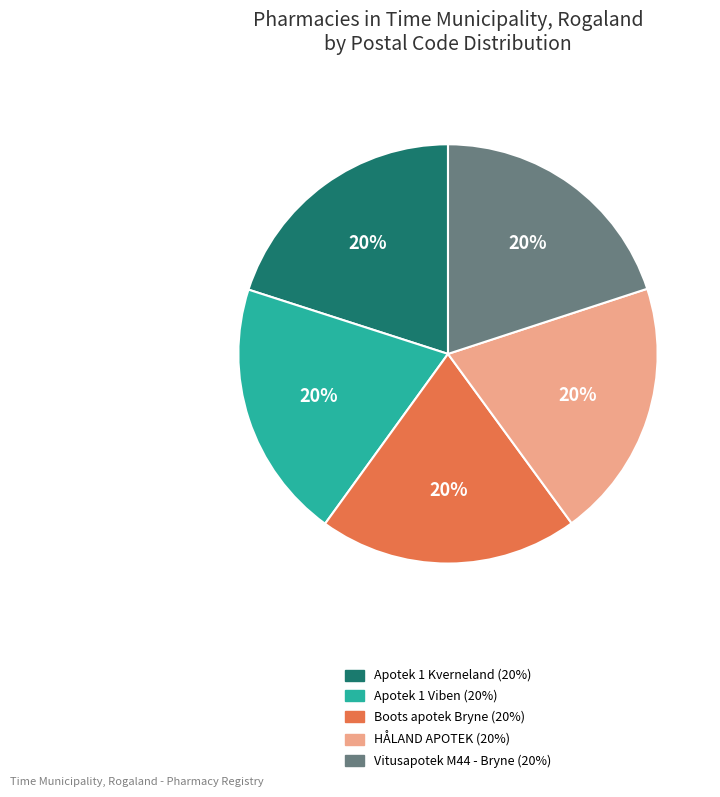

True or false: Vitusapotek M44 - Bryne accounts for 20% of the total.

True